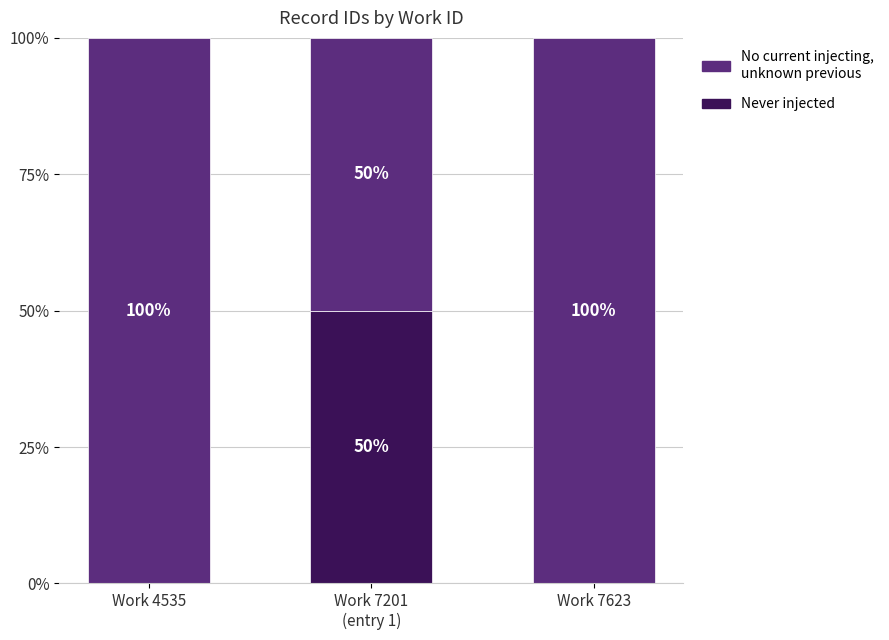

What is the total value across all series at Work 4535?

100.0